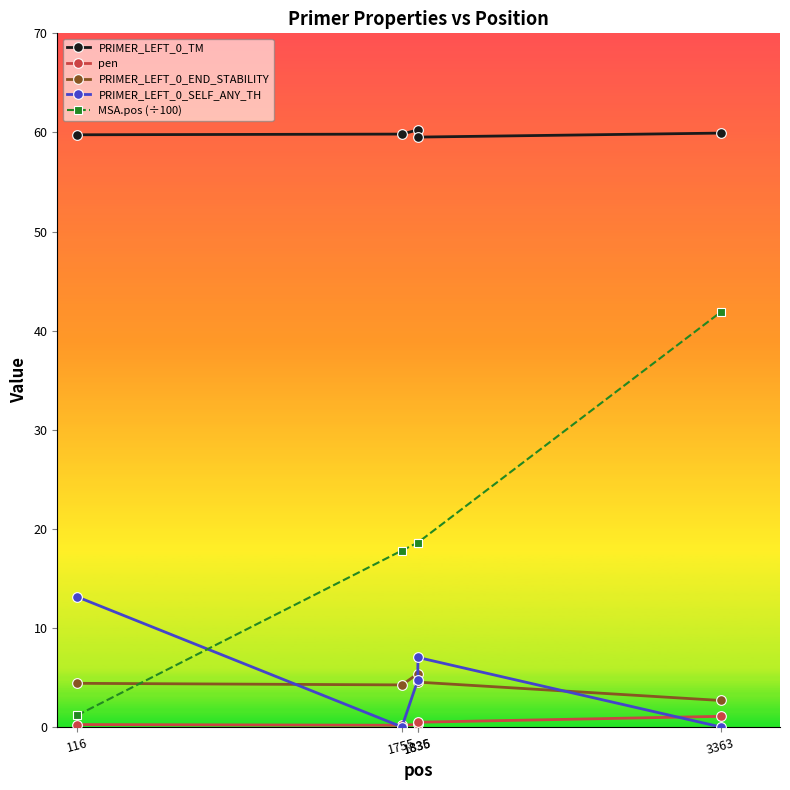

True or false: PRIMER_LEFT_0_SELF_ANY_TH has more than 2 interior local peaks.

False